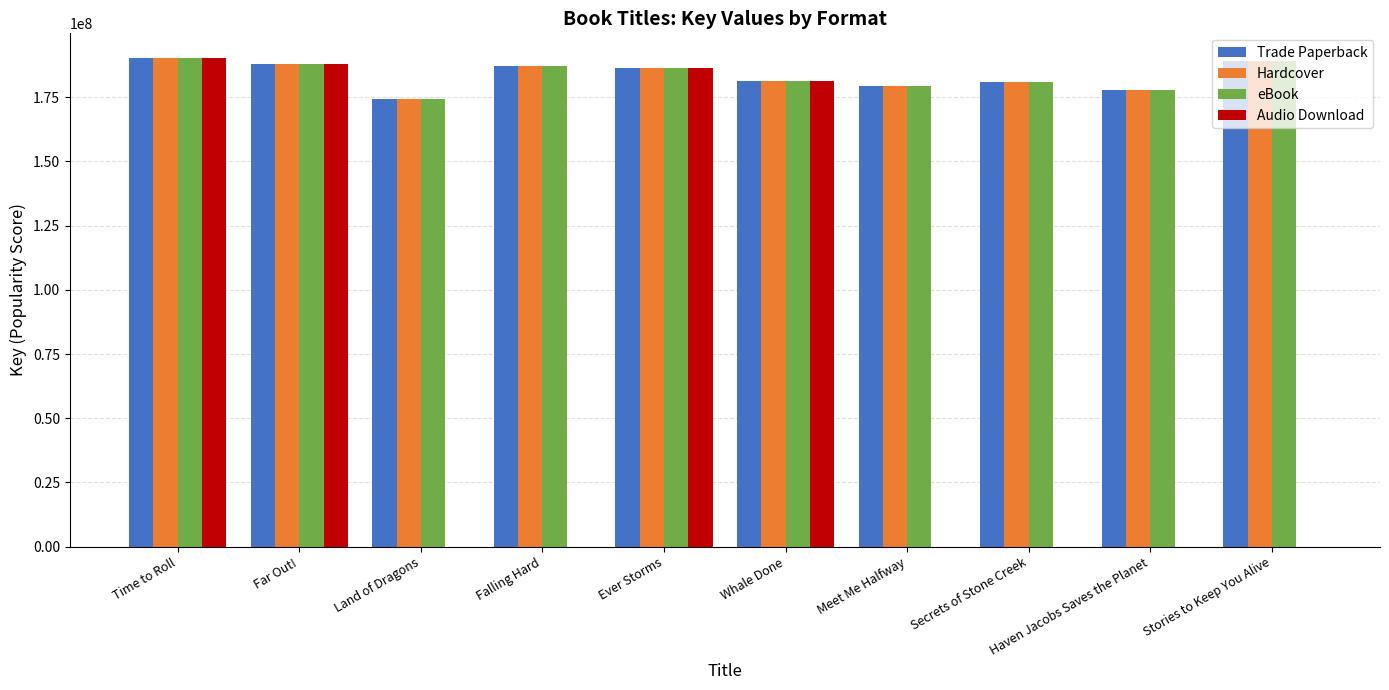

What is the sum of the eBook values at Haven Jacobs Saves the Planet and Ever Storms?

363881394